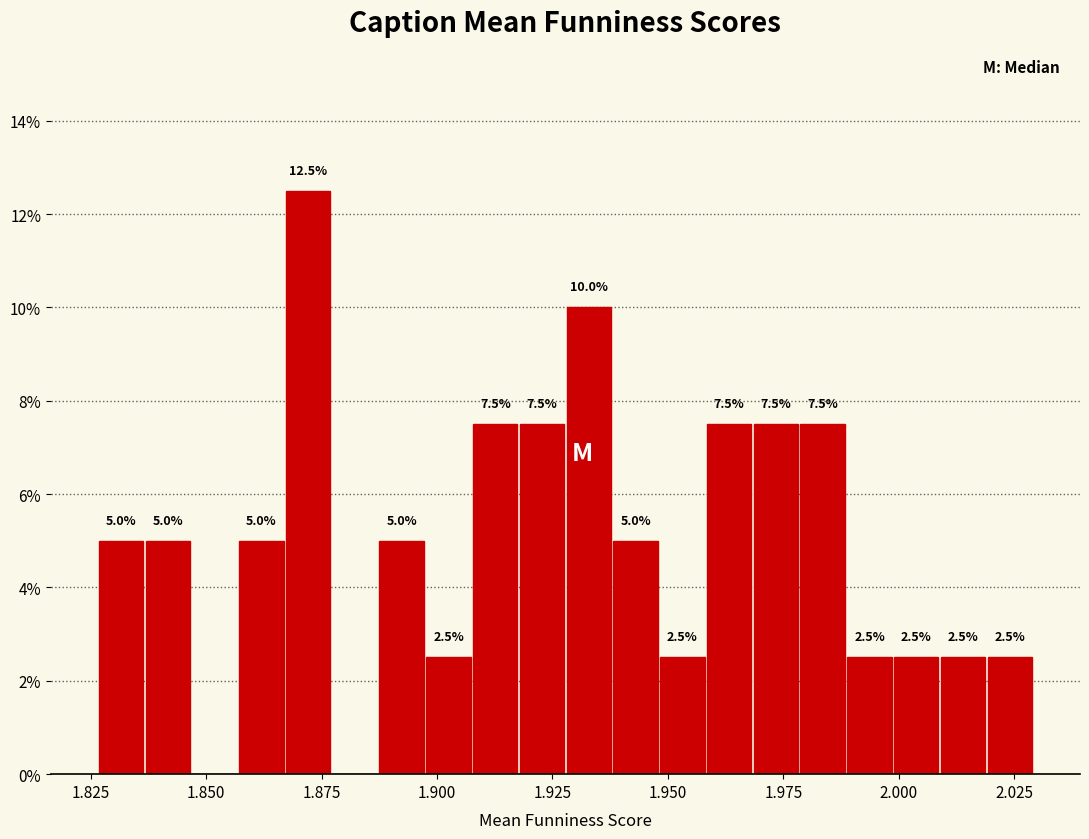

Around what value on the x-axis is the tallest bar? Give the approximate position of its centre, as read against the axis.

1.870